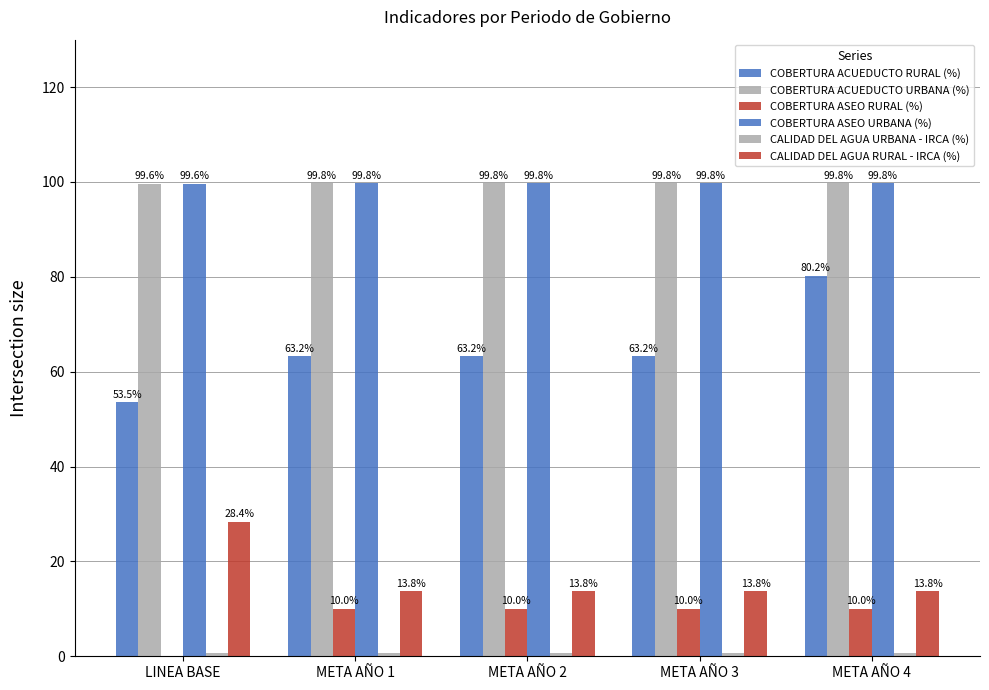

What is the minimum value for COBERTURA ASEO URBANA (%)?

99.6